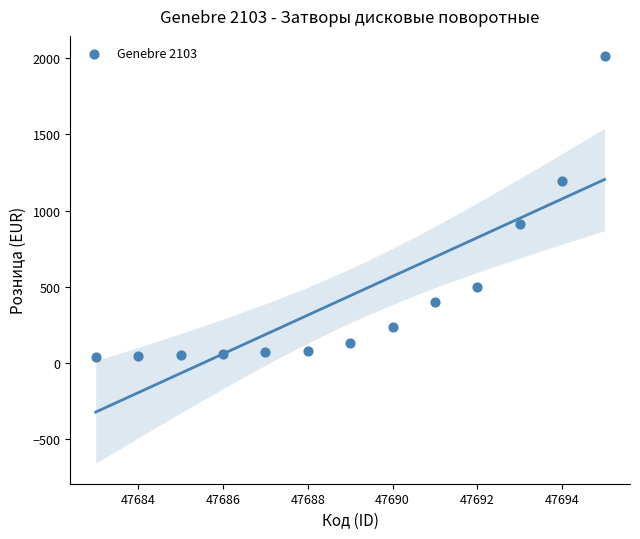

What is the range of Y values (max minus min)?

1976.9